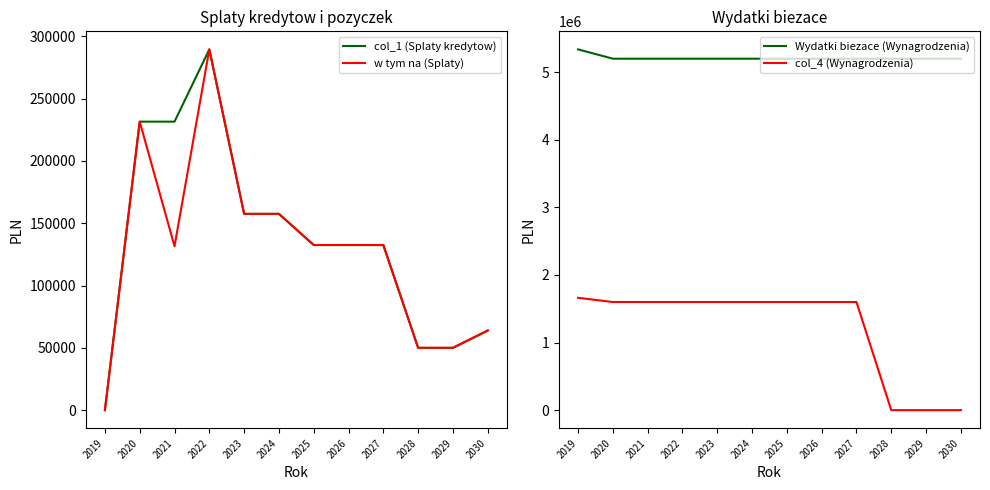

After their last crossing, which series has the higher values: col_4 (Wynagrodzenia) or col_1 (Splaty kredytow)?

col_1 (Splaty kredytow)